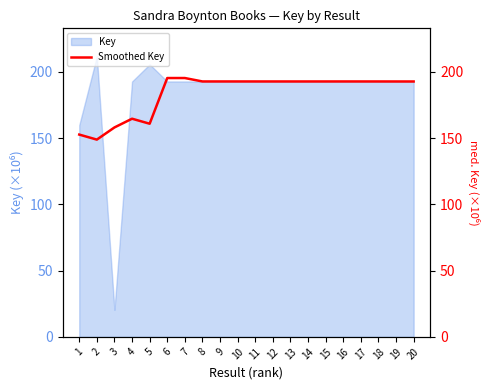

What is the maximum value for Key?

211.7